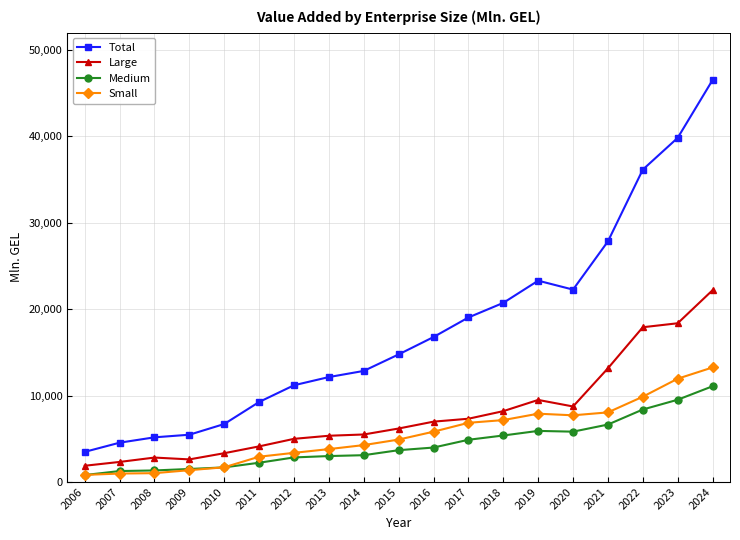

What is the value of the Small point at the 13th from the left?

7158.8